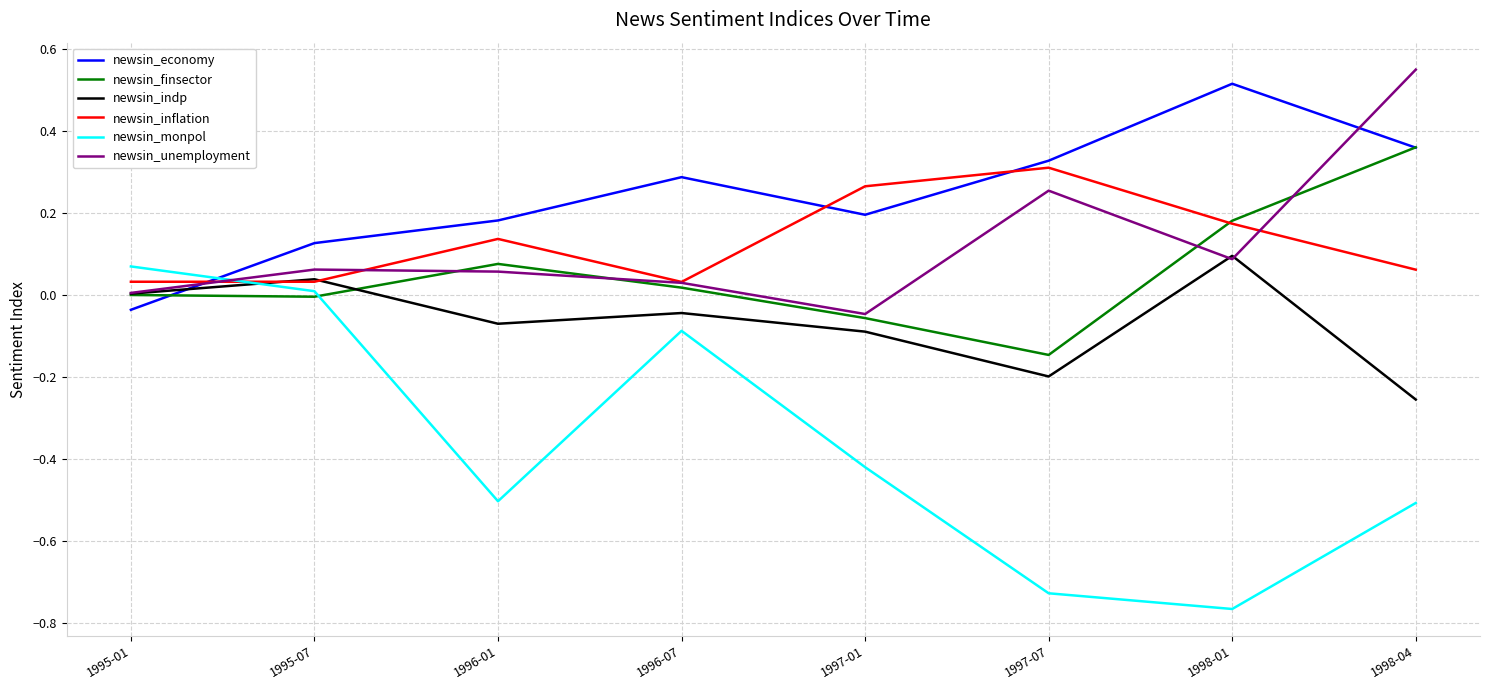

What position from the right is 1998-04?

1